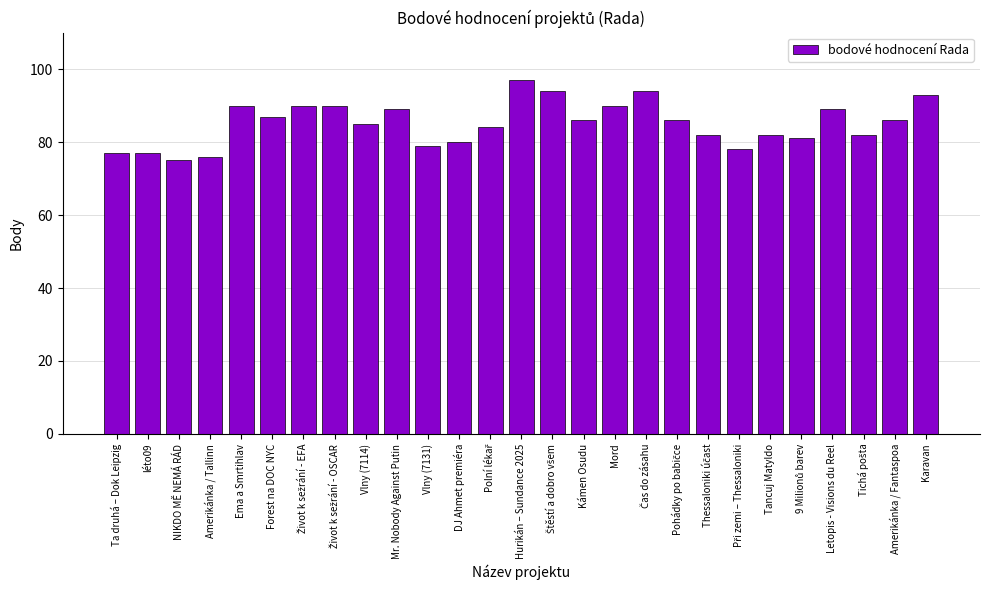

What is the label of the 1st bar from the right?

Karavan